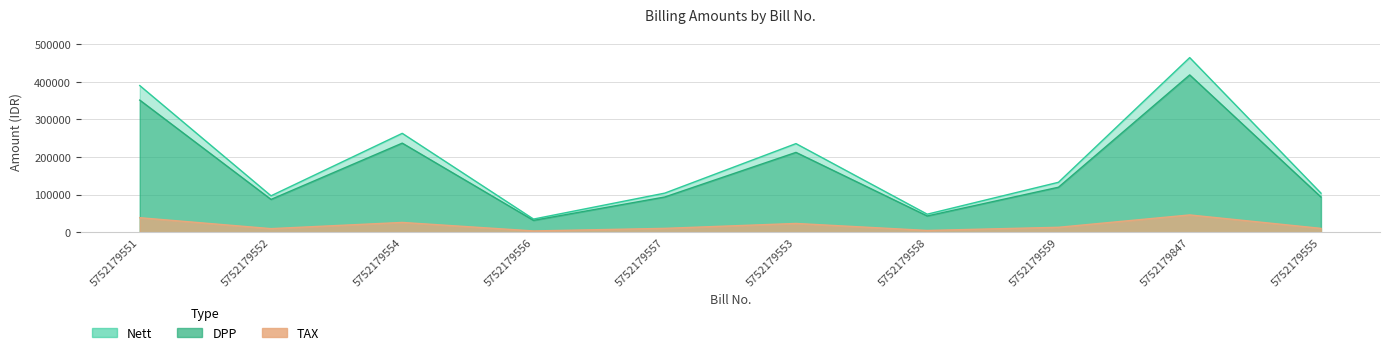

Count the number of categories in the chart.

10